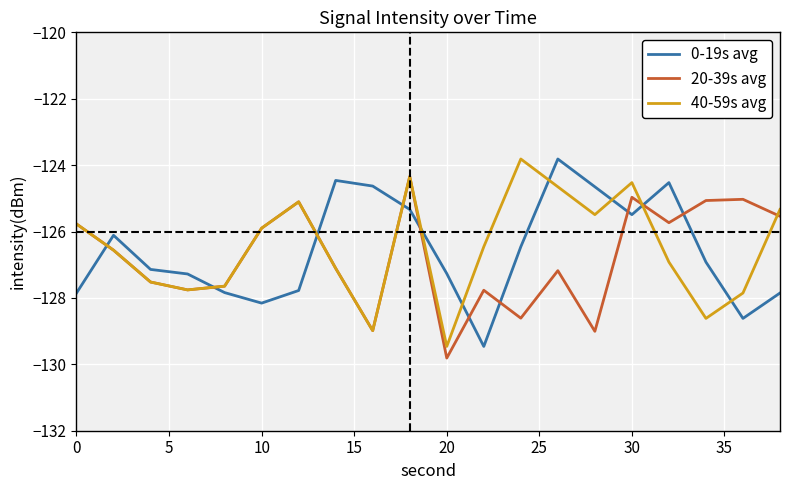

How many times do 0-19s avg and 40-59s avg cross each other?

10